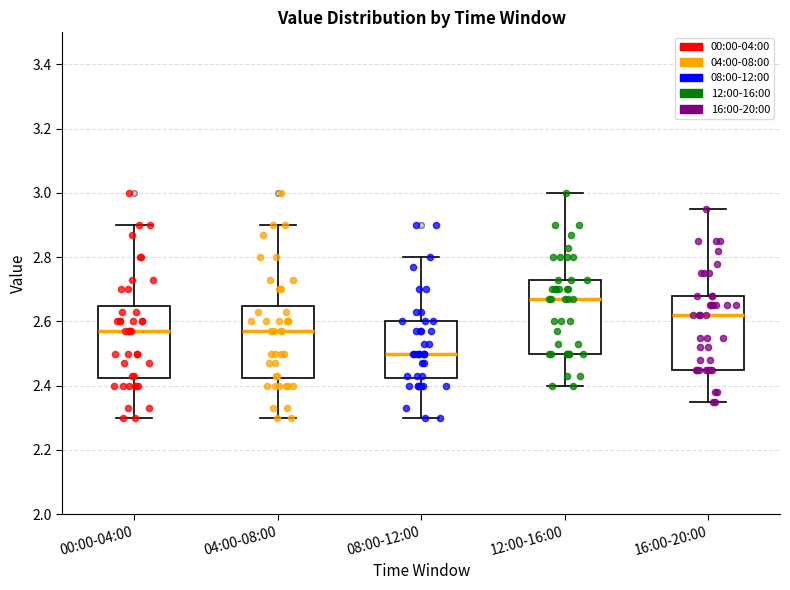

Which box has the highest median line?

12:00-16:00